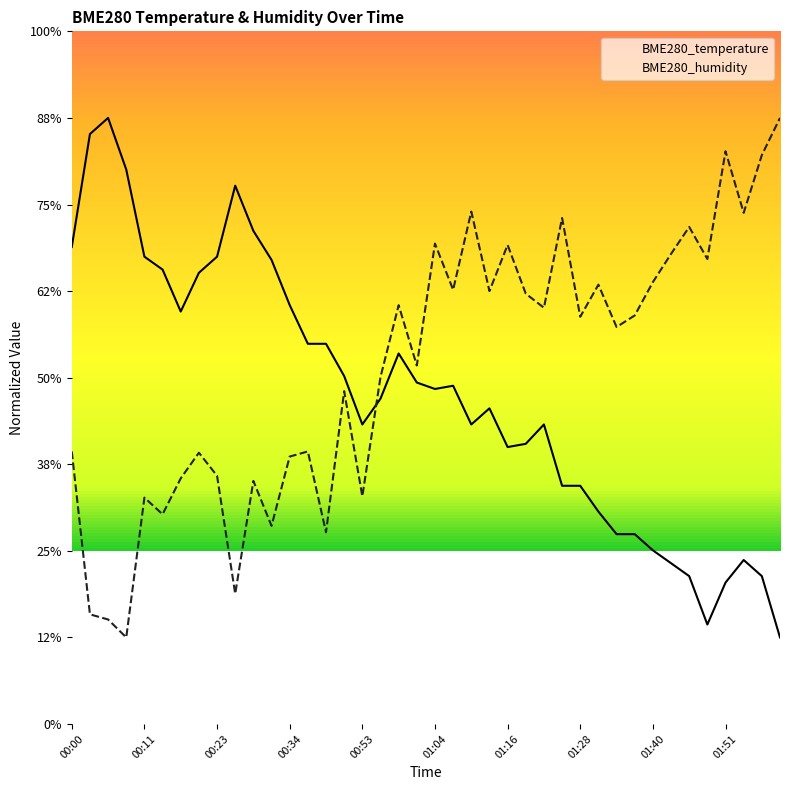

How many lines are shown in the chart?

2